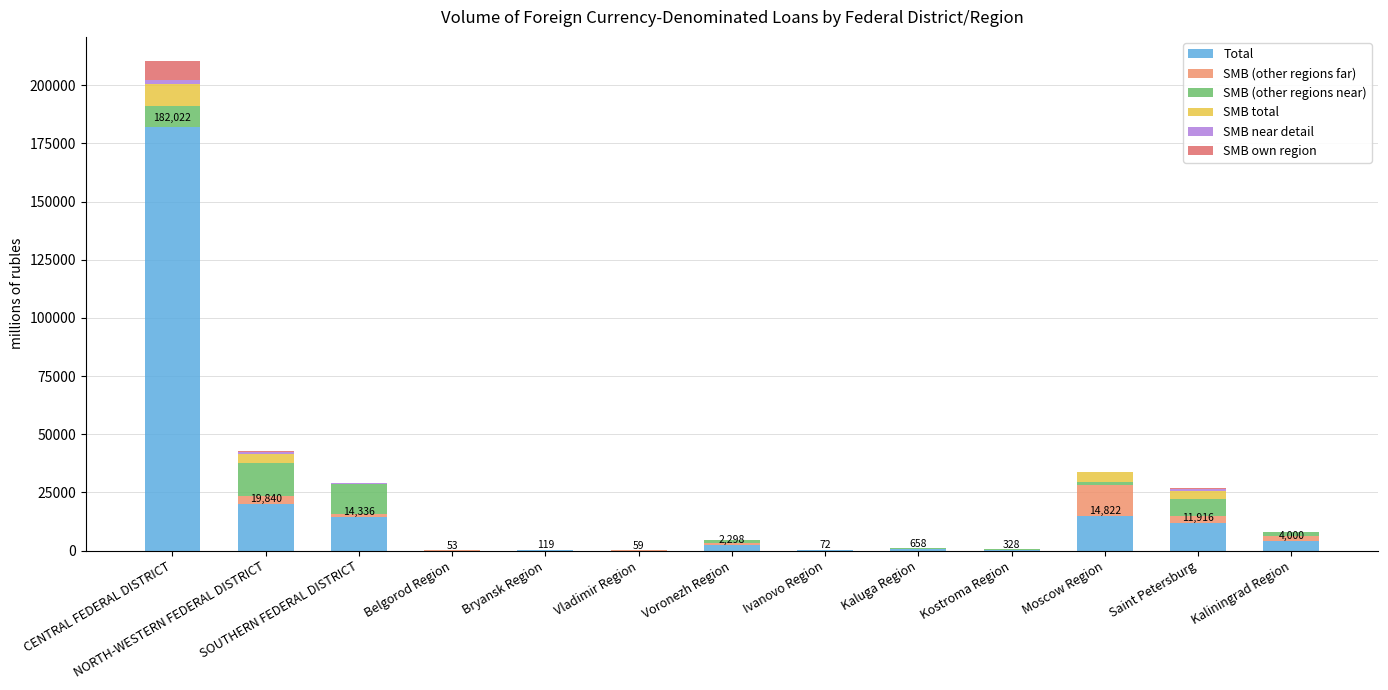

At which label does Total reach its peak?

CENTRAL FEDERAL DISTRICT